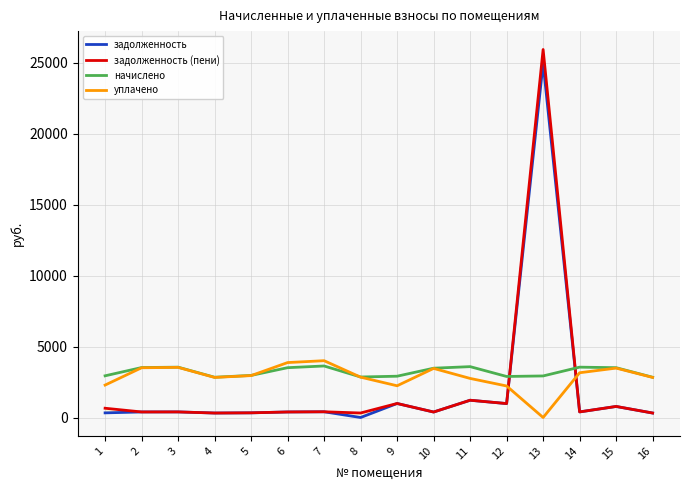

The задолженность (пени) series shows 449.0 at 16. True or false?

False